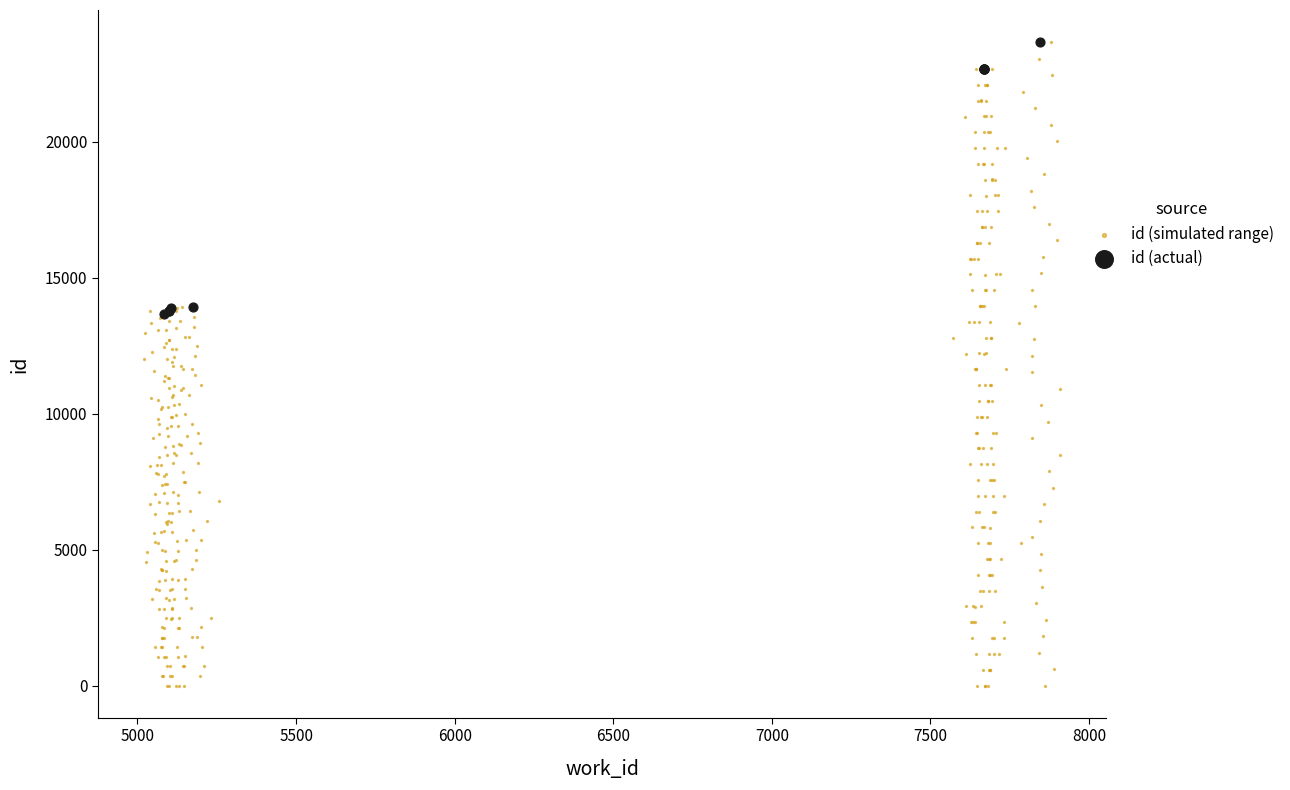

Which series reaches the minimum Y coordinate?

id (simulated range)